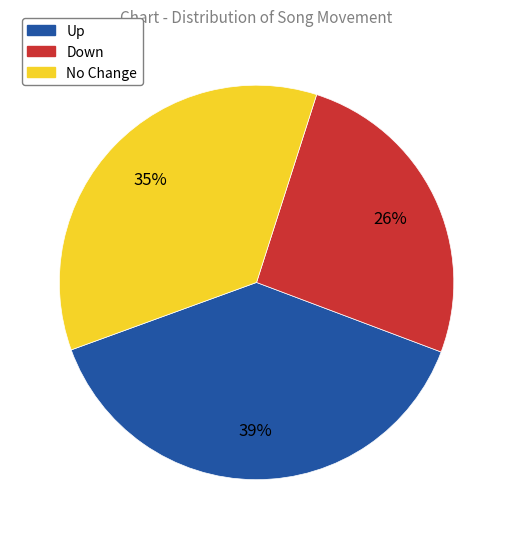

Does any single category account for the majority?

No